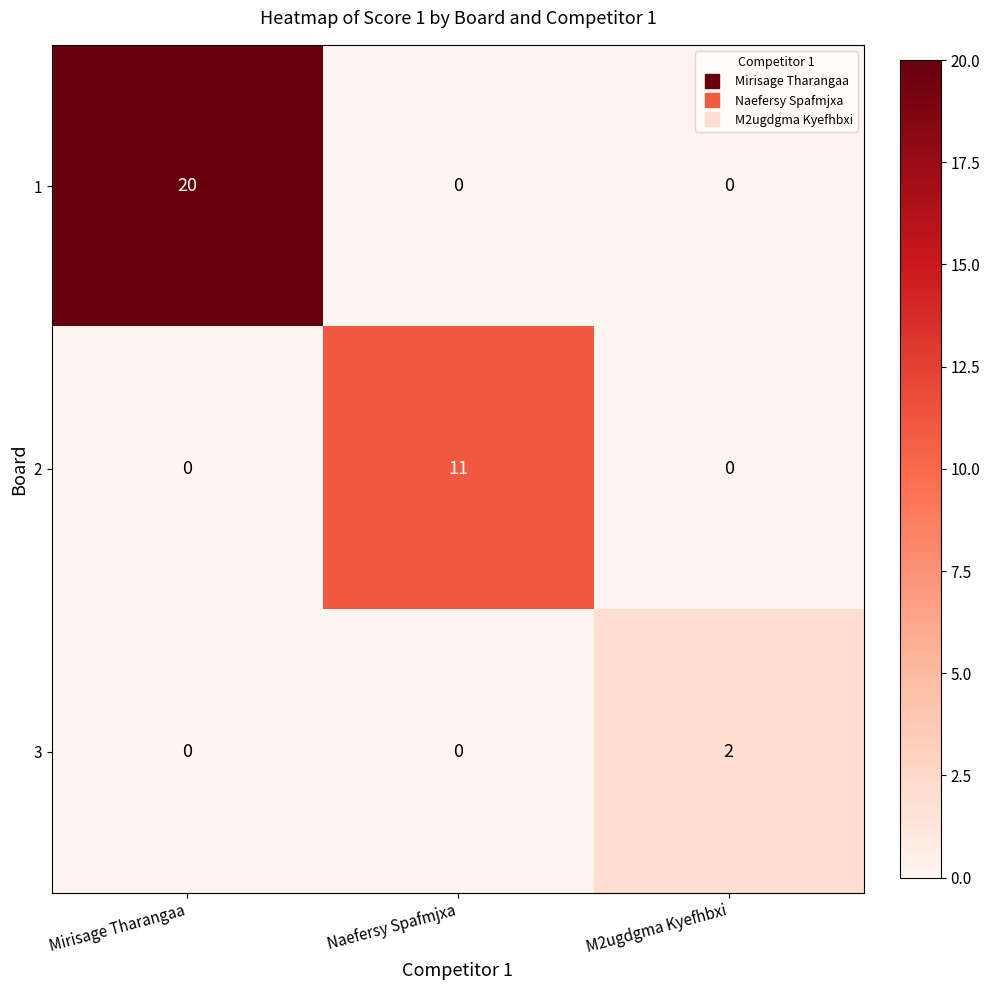

Rank the series by their average value, from lowest to highest.

3, 2, 1